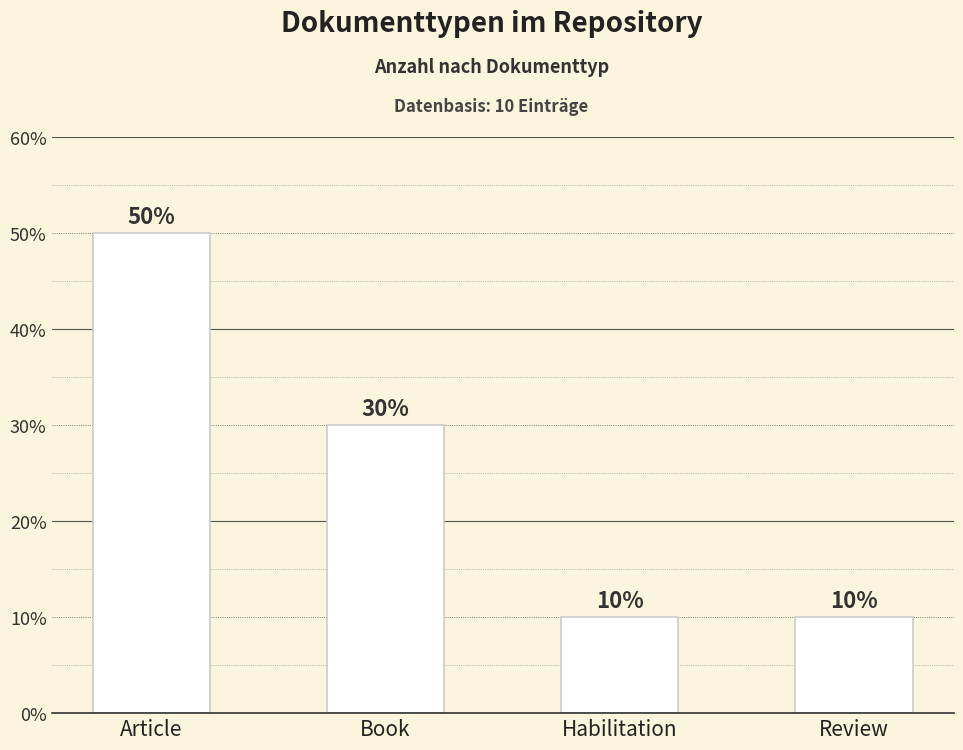

Does the chart contain any negative values?

No